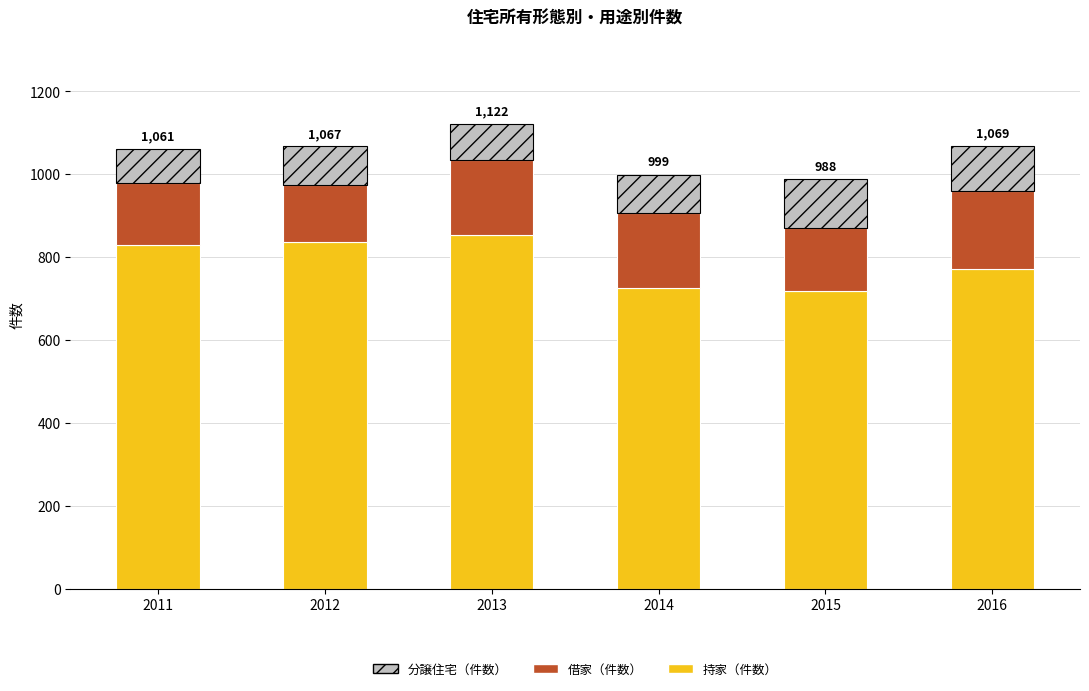

Is it true that 持家（件数） equals 337 at 2014?

False